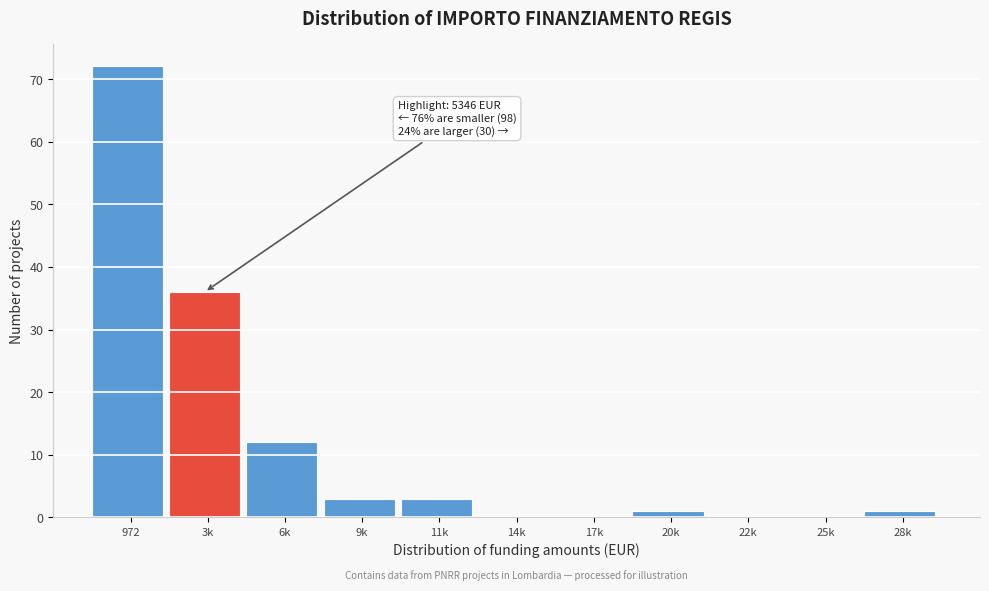

Reading left to right, transcribe all the data shown in this chart.

972=72	3k=36	6k=12	9k=3	11k=3	14k=0	17k=0	20k=1	22k=0	25k=0	28k=1